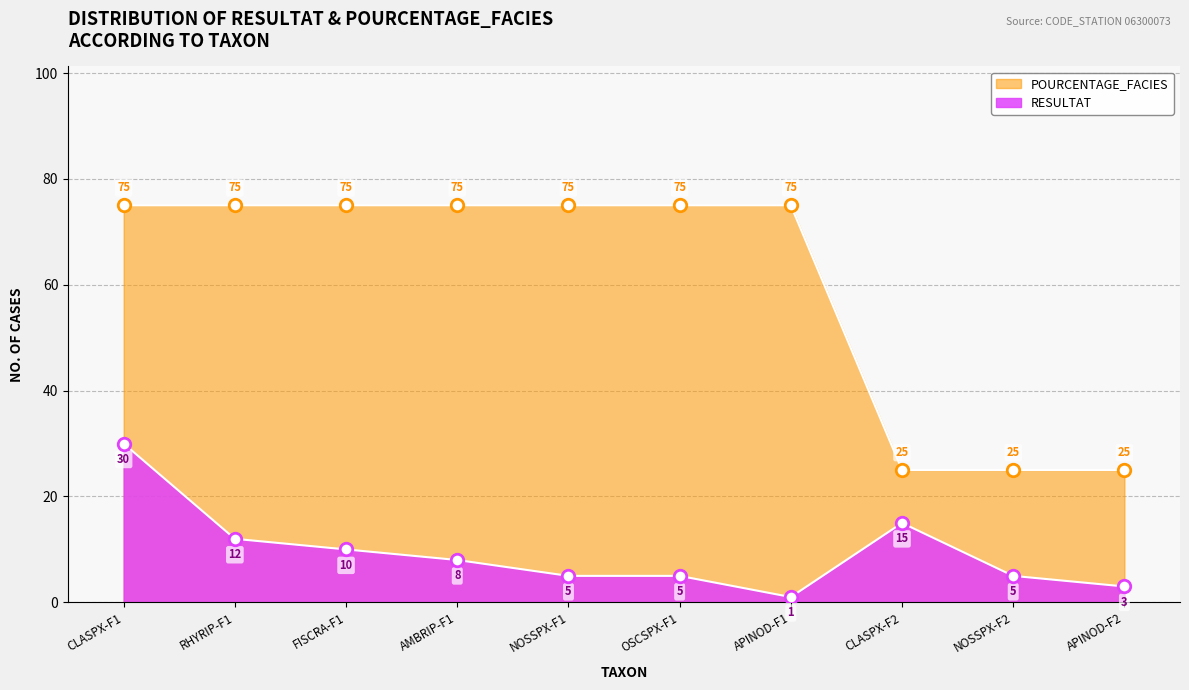

Reading left to right, what are all the values shown in this chart?

RESULTAT: CLASPX-F1=30	RHYRIP-F1=12	FISCRA-F1=10	AMBRIP-F1=8	NOSSPX-F1=5	OSCSPX-F1=5	APINOD-F1=1	CLASPX-F2=15	NOSSPX-F2=5	APINOD-F2=3
POURCENTAGE_FACIES: CLASPX-F1=75	RHYRIP-F1=75	FISCRA-F1=75	AMBRIP-F1=75	NOSSPX-F1=75	OSCSPX-F1=75	APINOD-F1=75	CLASPX-F2=25	NOSSPX-F2=25	APINOD-F2=25